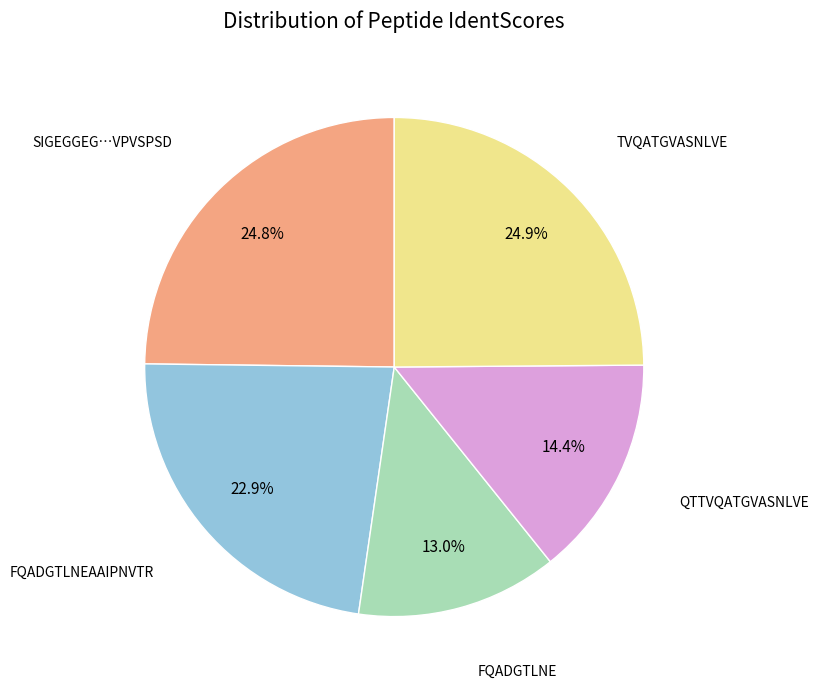

Is there any slice that represents more than half of the pie?

No